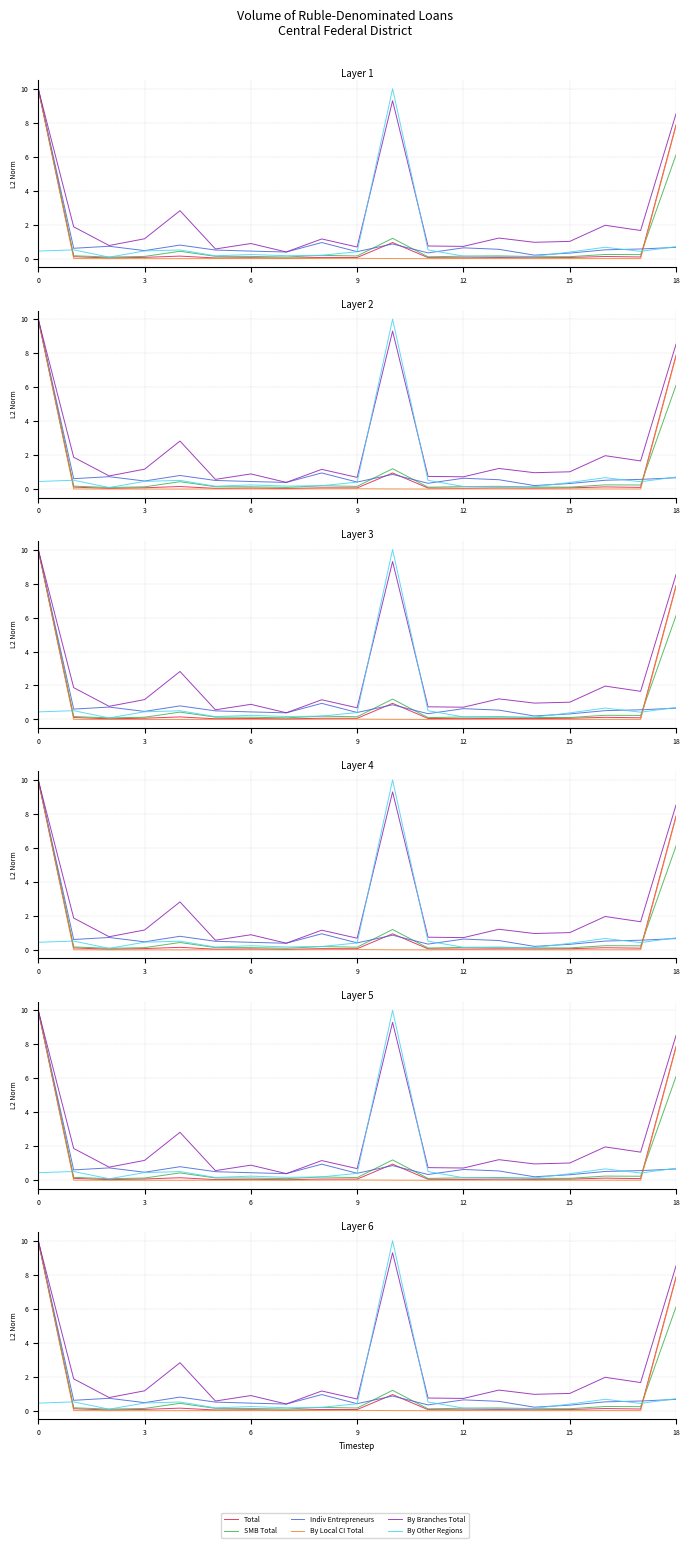

What is the difference between the Total values at 9 and 10?

0.9